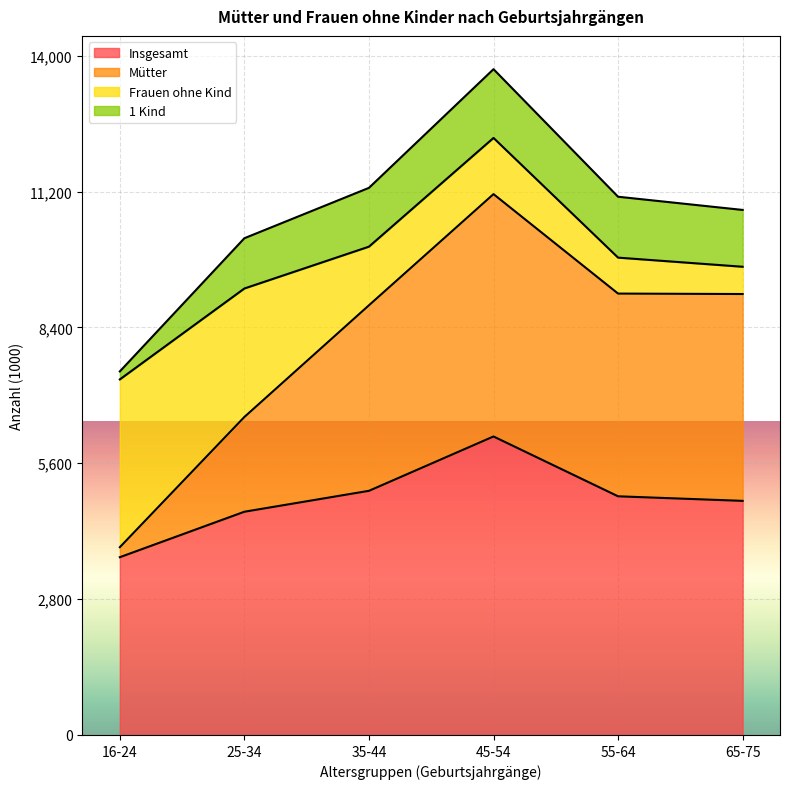

List the labels in order of Mütter value, largest first.

45-54, 55-64, 65-75, 35-44, 25-34, 16-24